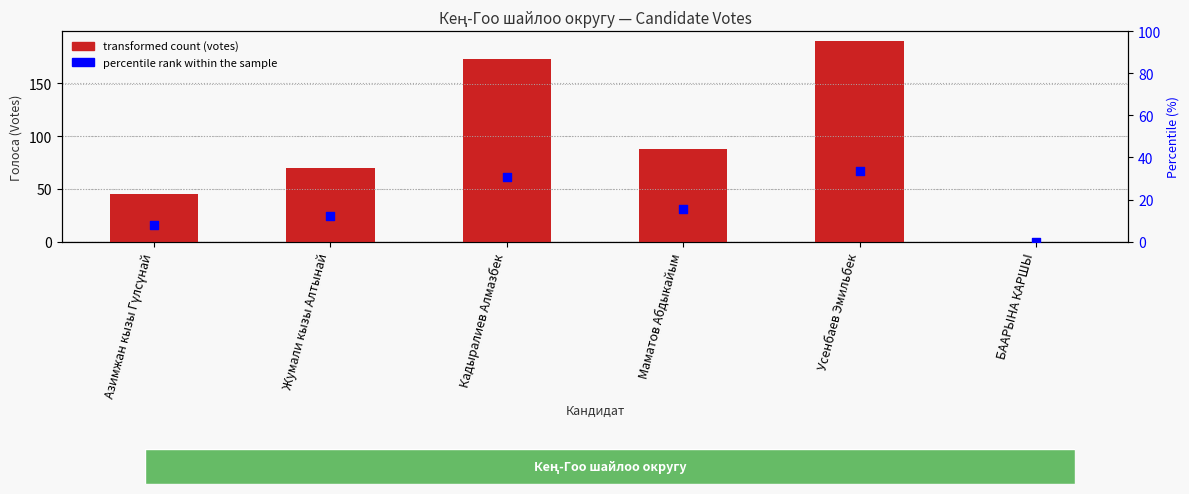

Which series has the largest Y range (max minus min)?

Votes